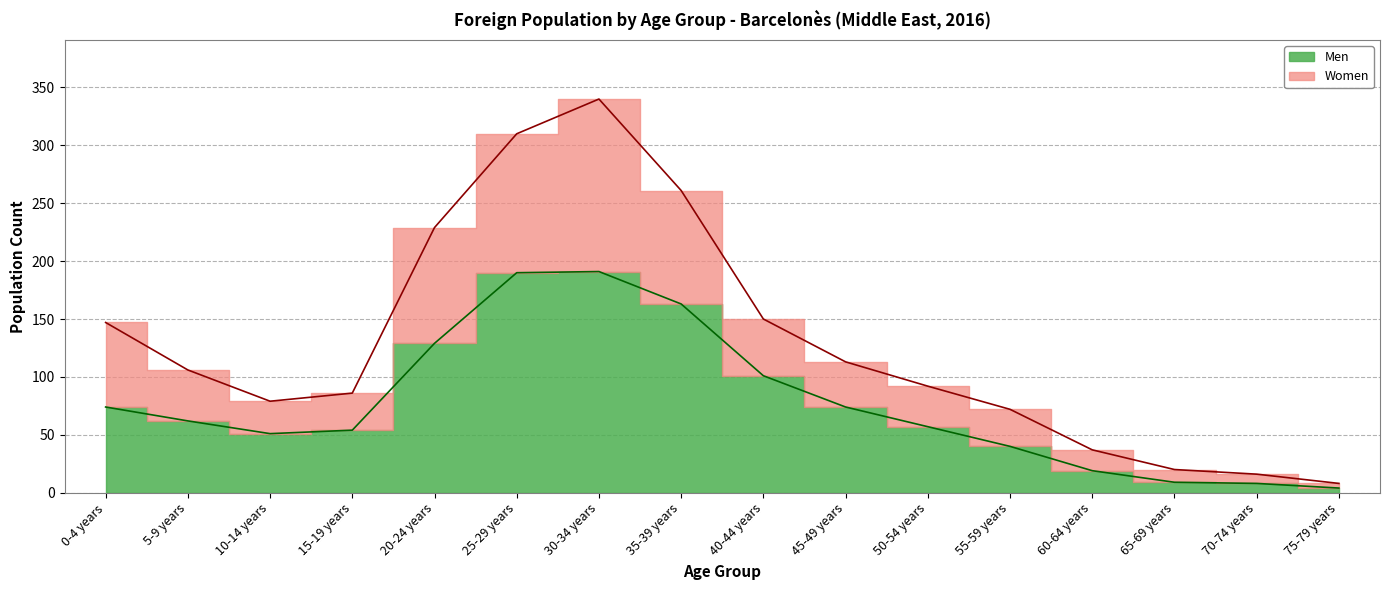

True or false: Men and Women cross at least once.

False